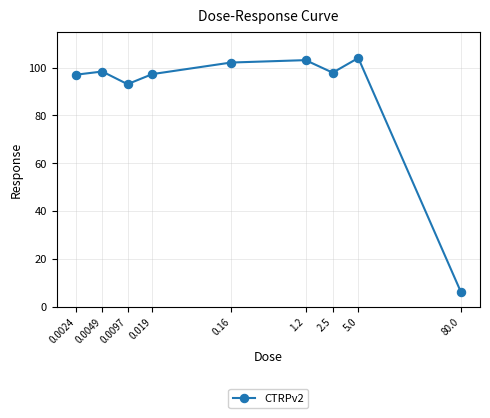

Is this an area chart (filled region under the line)?

No